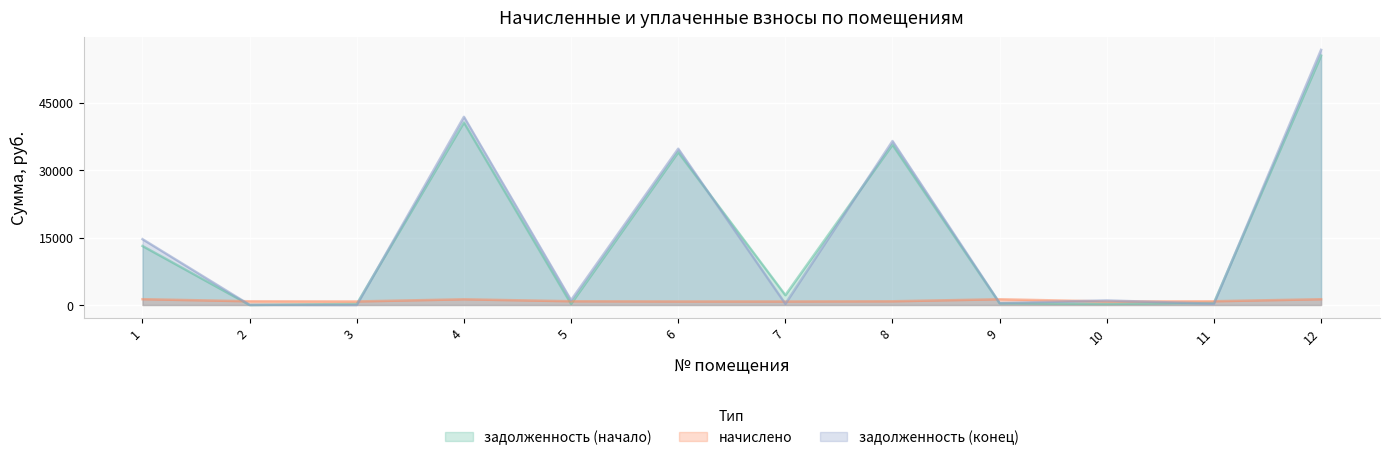

What is the sum of the начислено values at 12 and 9?

2546.2